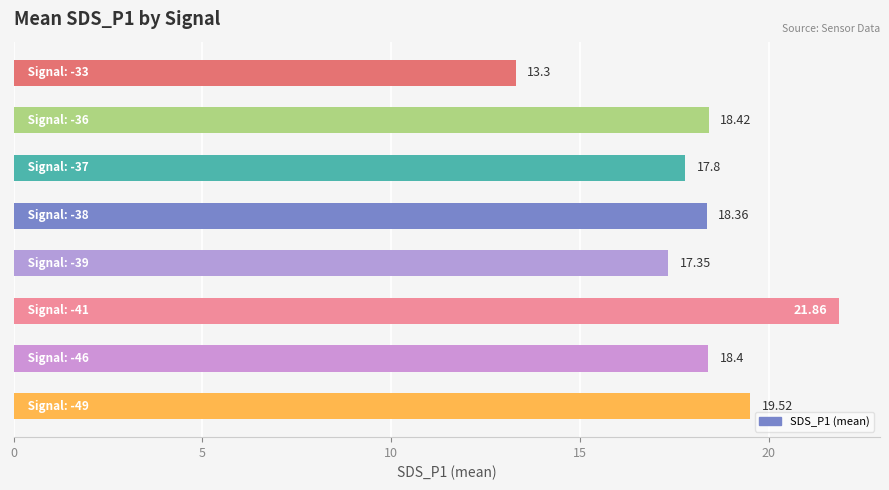

What is the sum of all values?

145.0